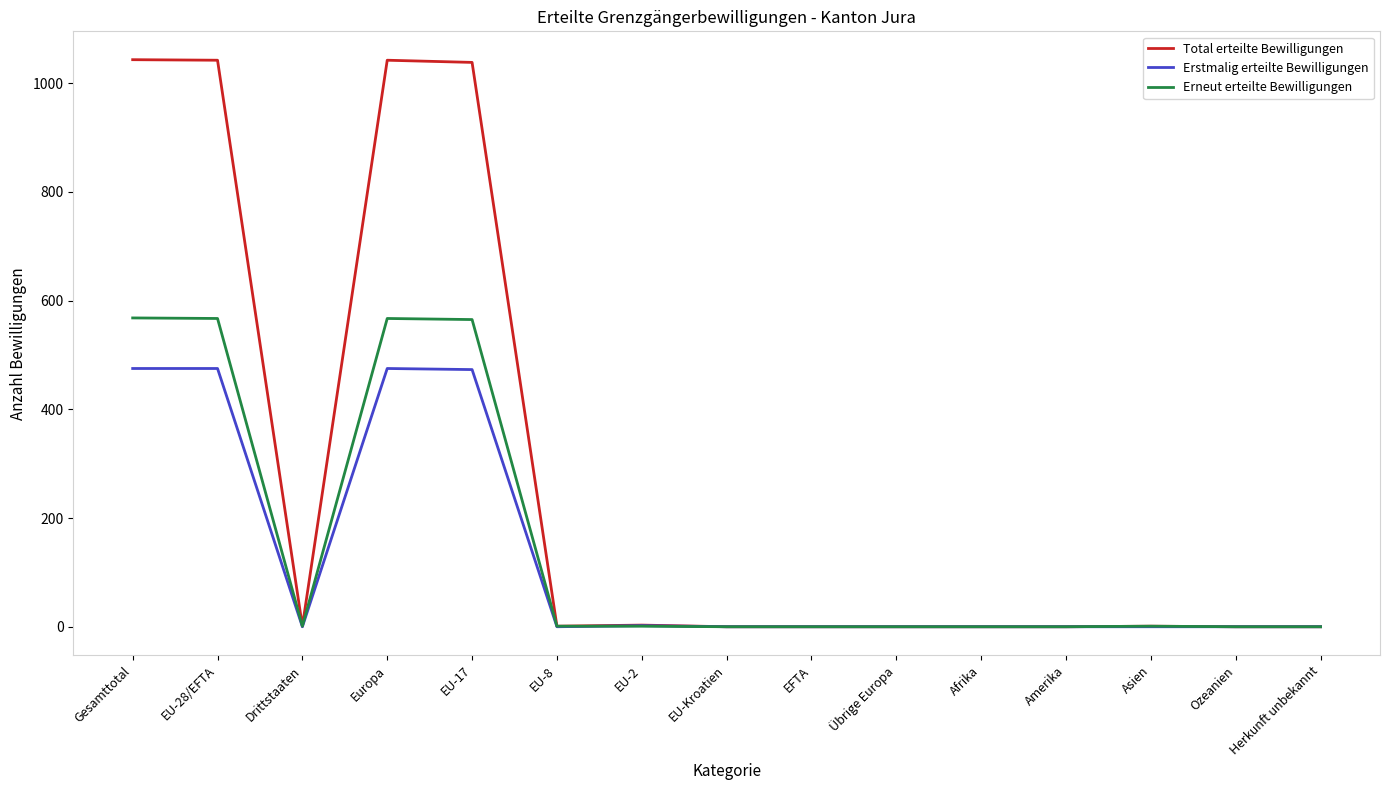

What is the total value across all series at Europa?

2084